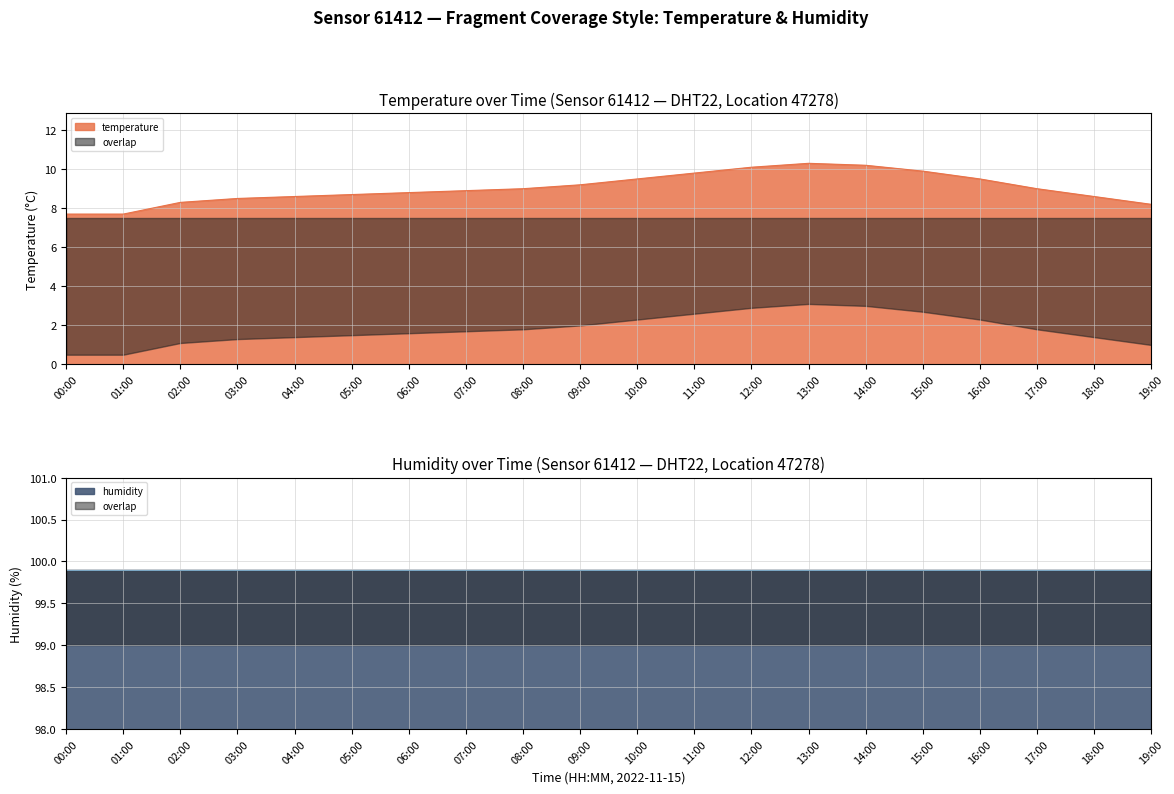

What is the greatest value displayed?

10.3